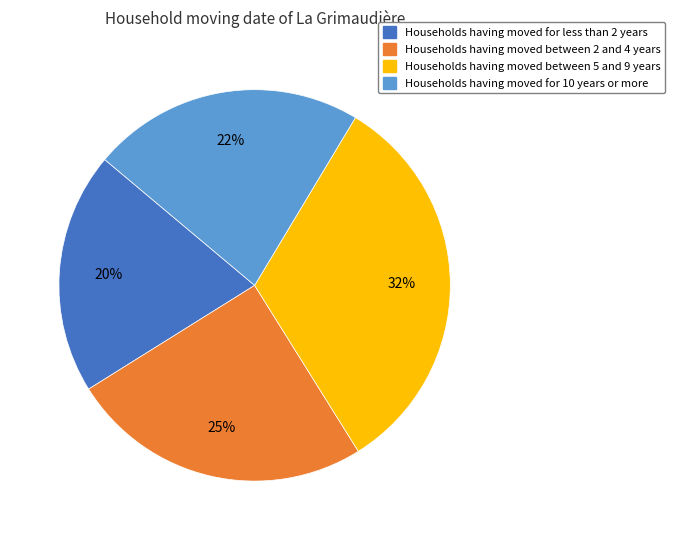

To the nearest percent, what is the difference between the largest and smallest slice percentages?

12%